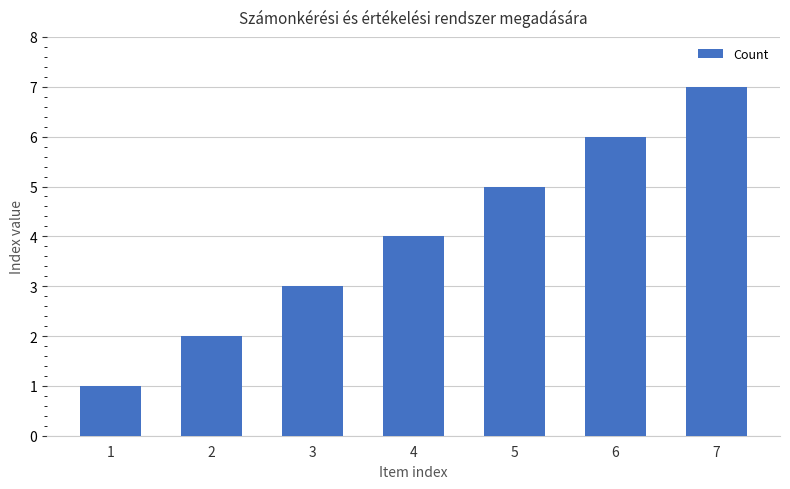

What is the minimum value shown in the chart?

1